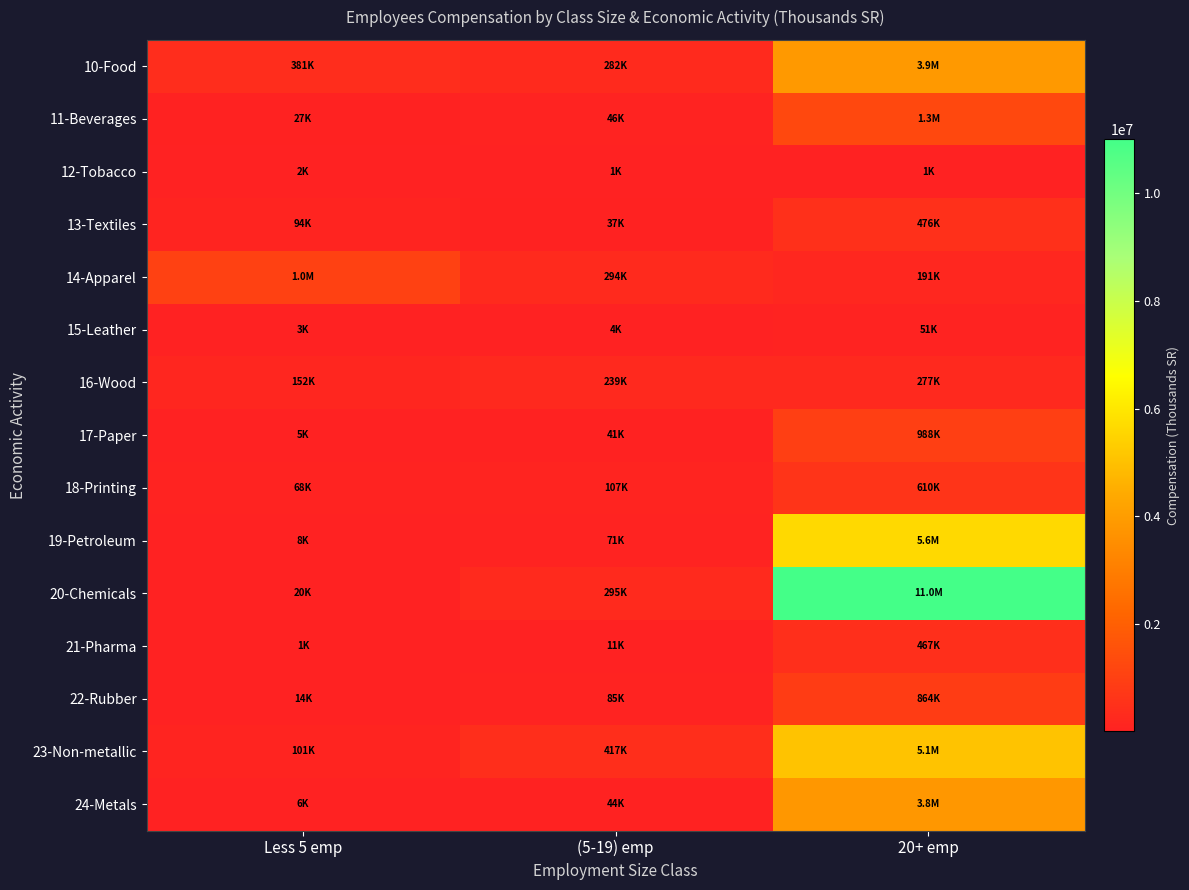

What is the difference between the highest and lowest values at 20+ emp?

11006073